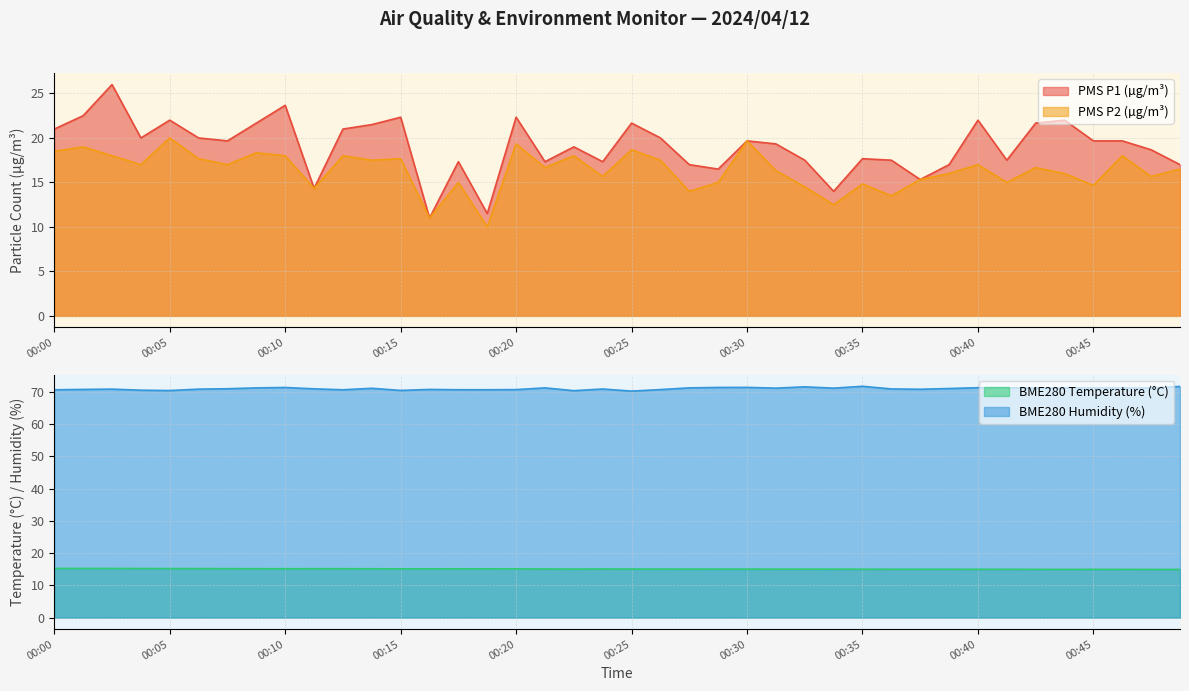

What is the total value across all series at 00:16?

107.9